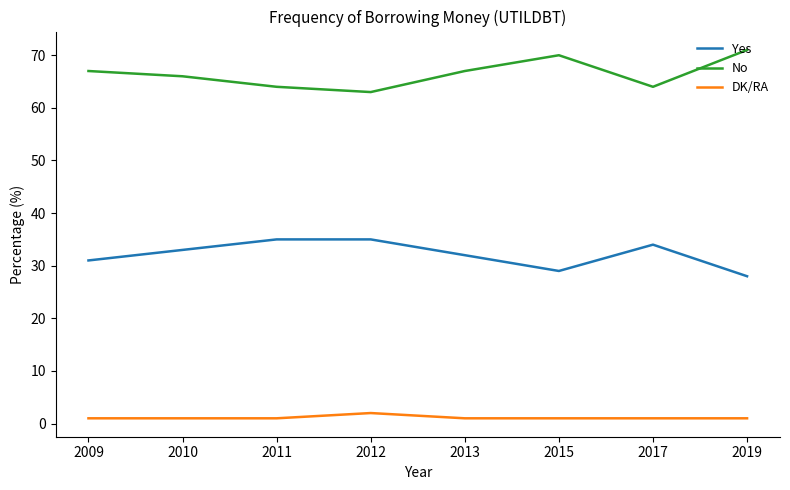

Does the chart have visible grid lines?

No